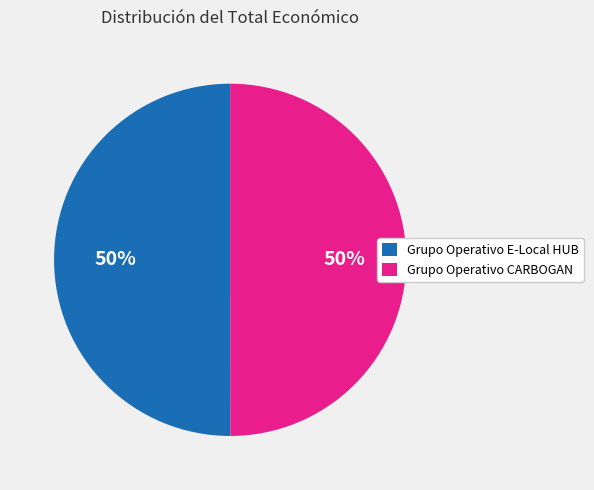

Count the number of slices in the pie.

2